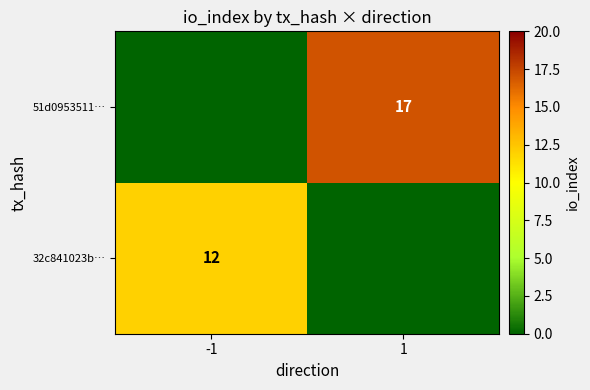

Is the value of 32c841023b… at 1 greater than the value of 51d0953511… at 1?

No